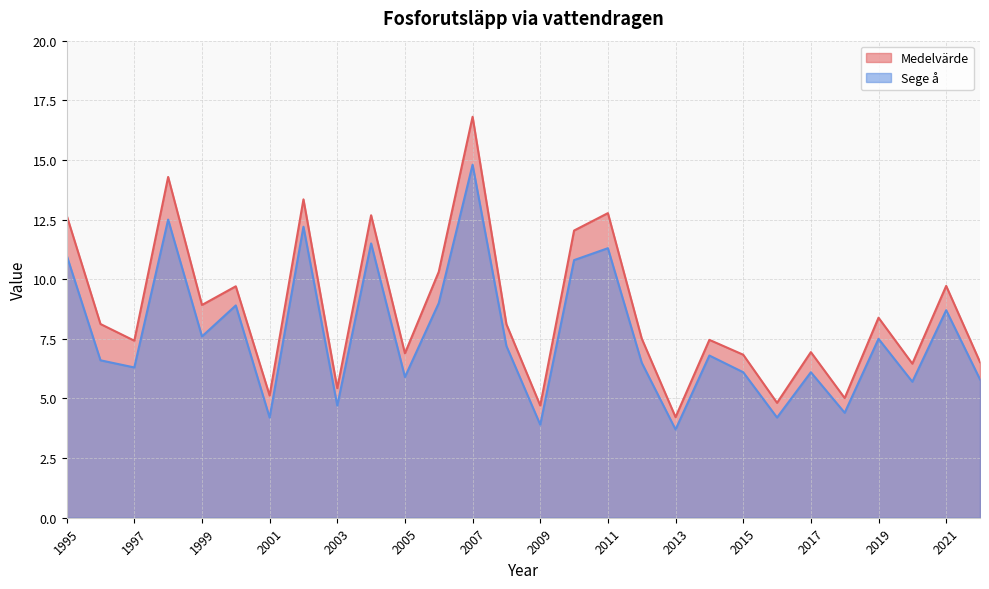

In Medelvärde, how many points are higher than both neighbors (excluding endpoints)?

10